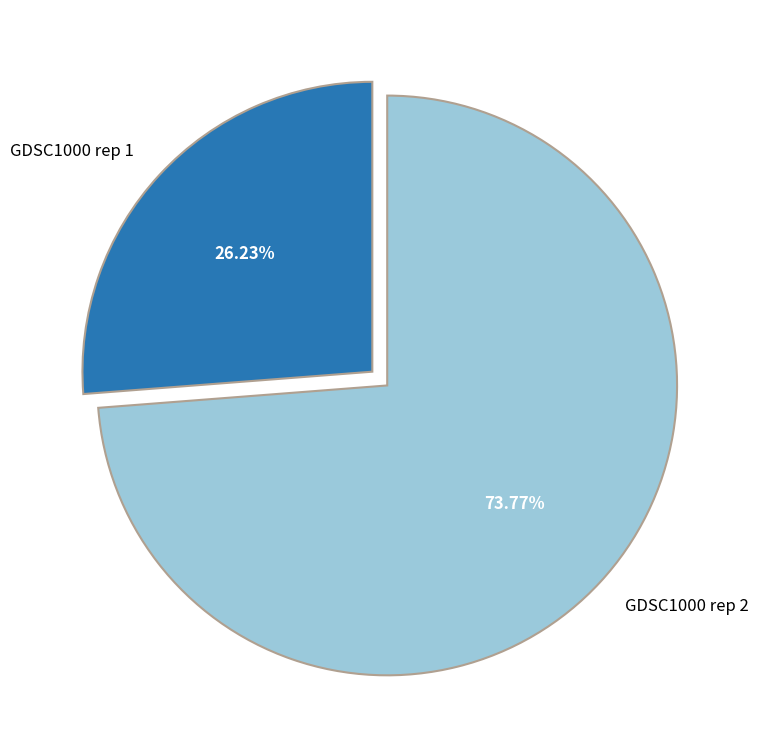

Between GDSC1000 rep 2 and GDSC1000 rep 1, which is larger?

GDSC1000 rep 2